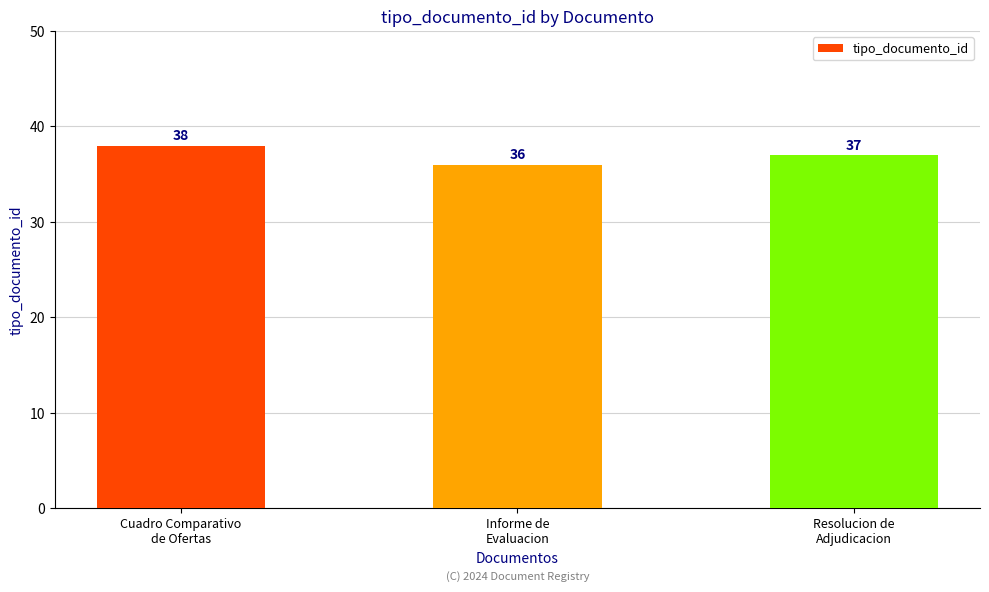

How many series are shown in this chart?

1